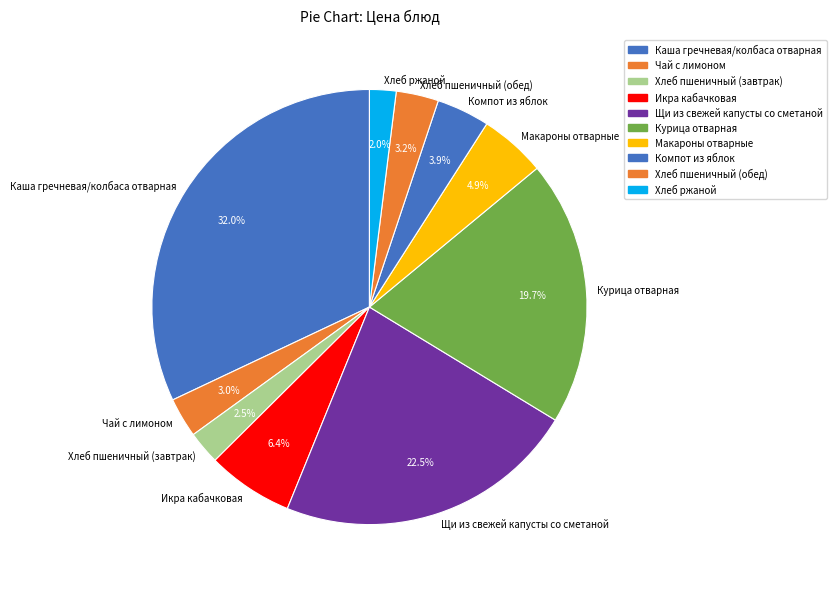

What is the largest slice in the pie chart?

Каша гречневая/колбаса отварная